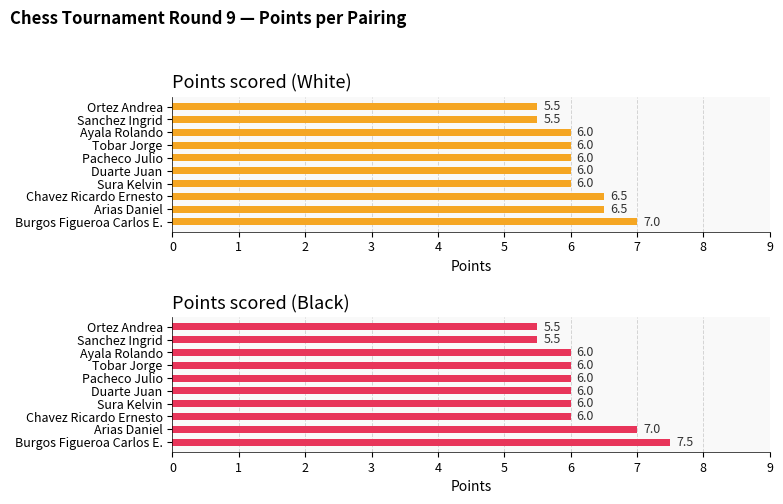

Are the bars grouped side by side (vs. stacked)?

Yes